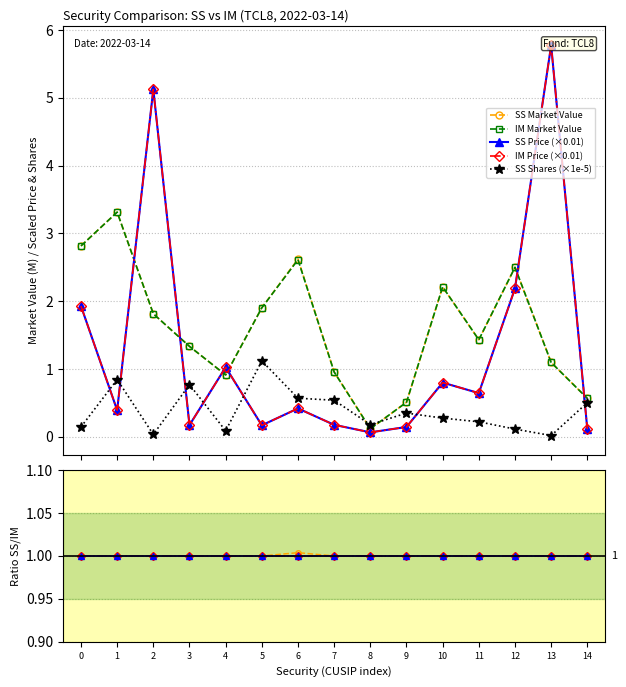

How many distinct data groups are displayed?

5